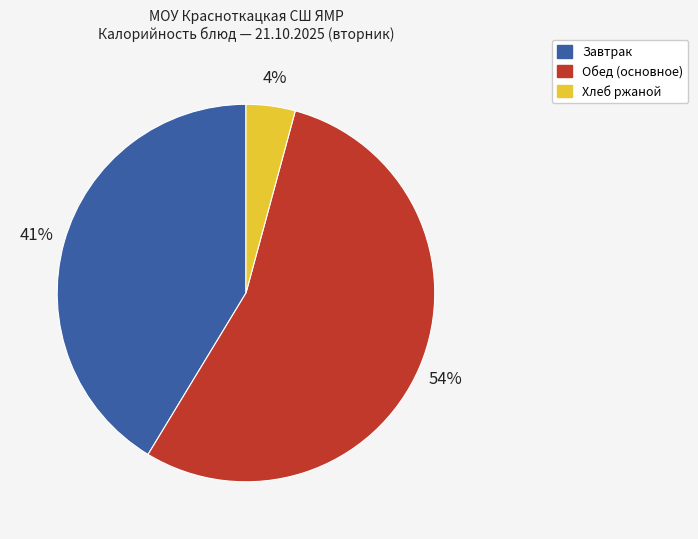

To the nearest percent, what is the average slice percentage?

33%